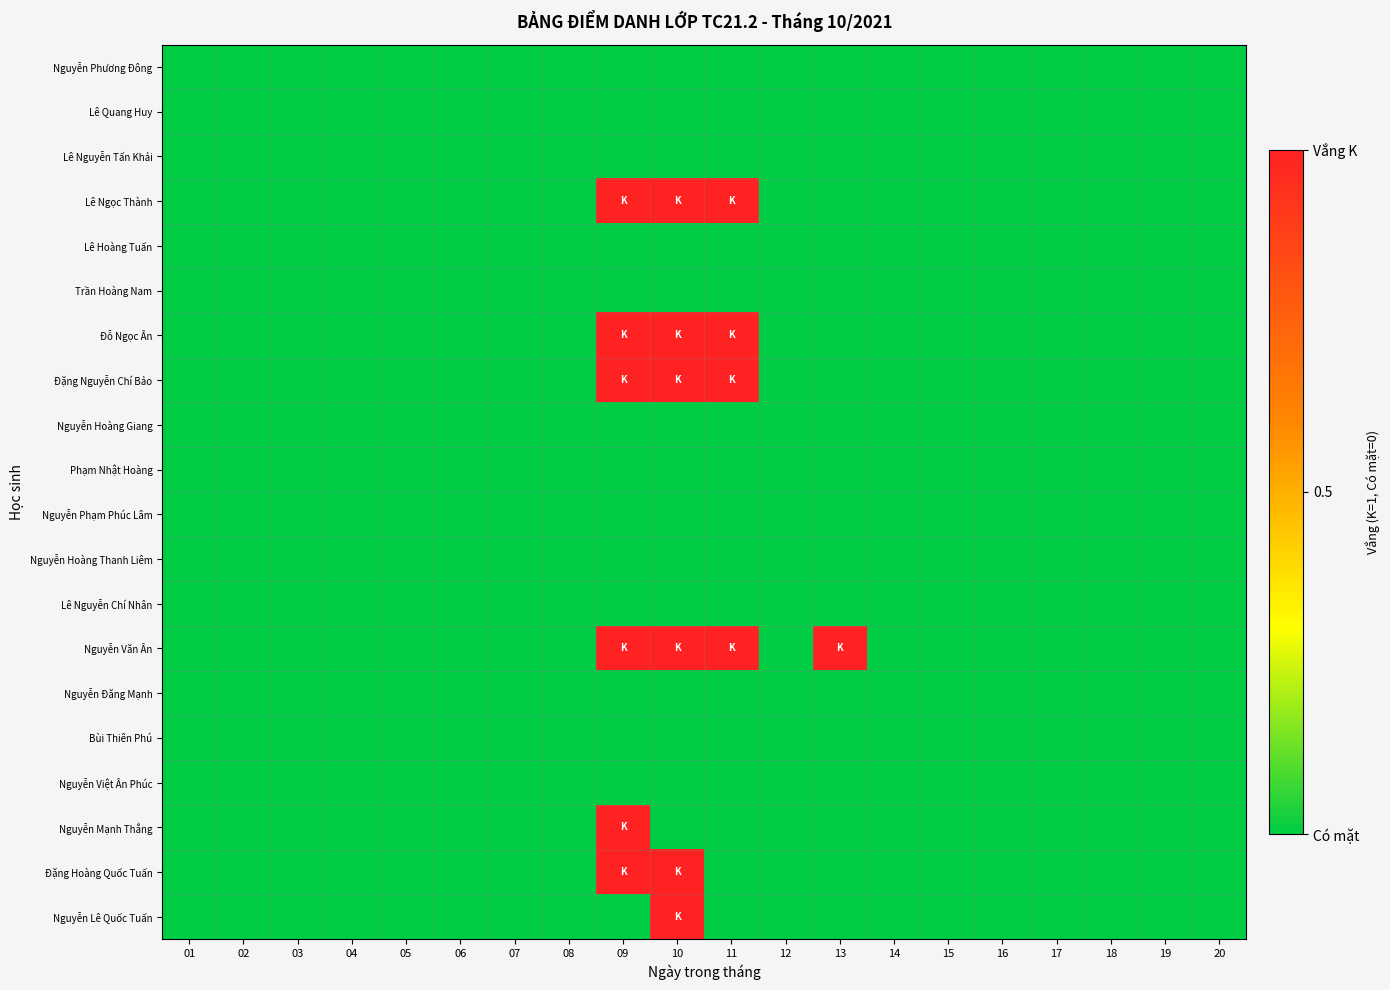

What is the maximum value shown in the chart?

1